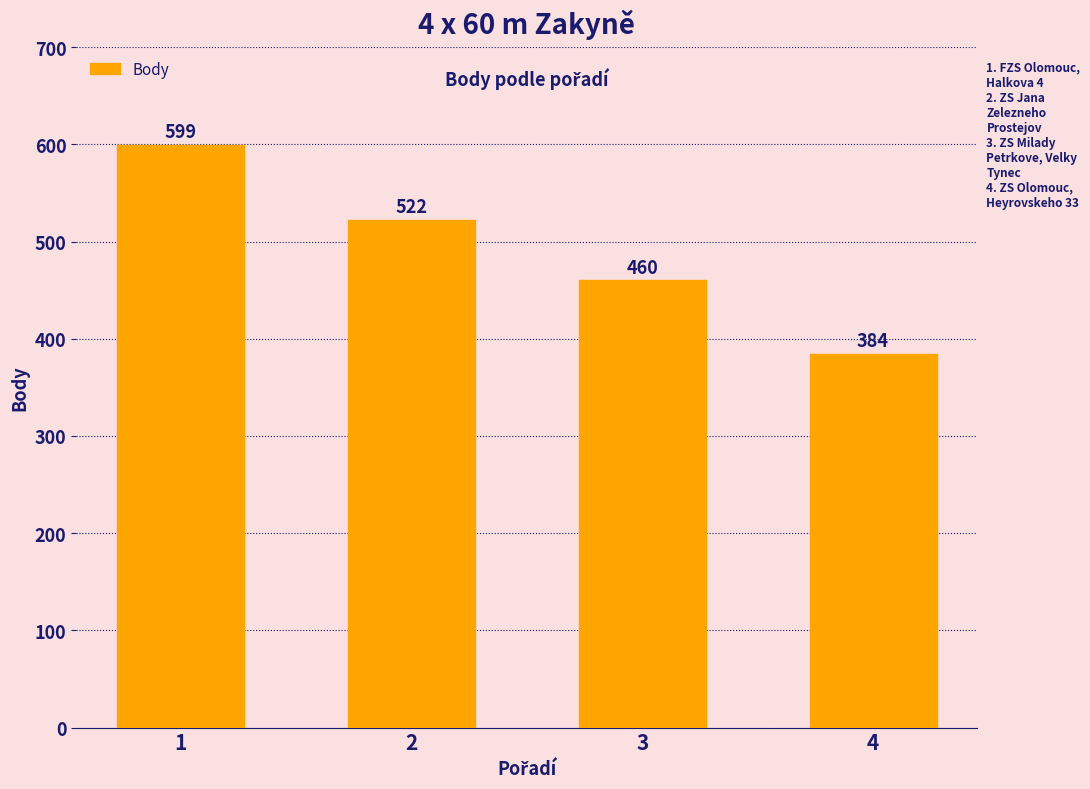

What is the minimum value shown in the chart?

384